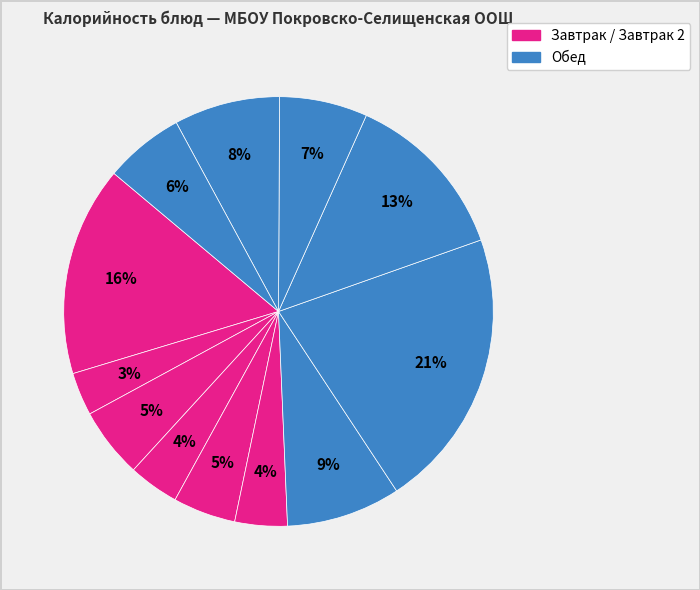

Count the number of slices in the pie.

12